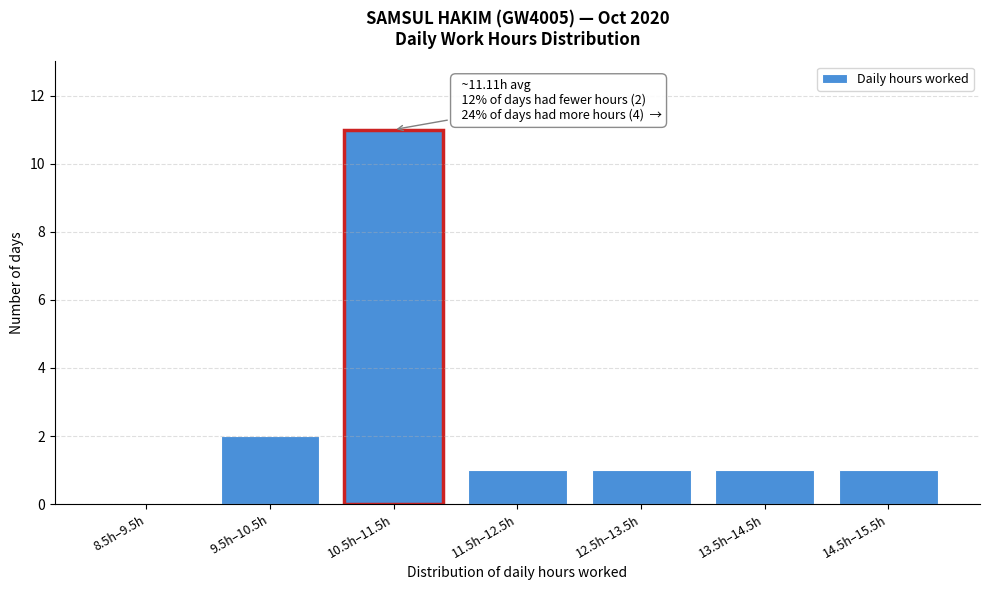

Reading left to right, what are all the values shown in this chart?

8.5h–9.5h=0	9.5h–10.5h=2	10.5h–11.5h=11	11.5h–12.5h=1	12.5h–13.5h=1	13.5h–14.5h=1	14.5h–15.5h=1